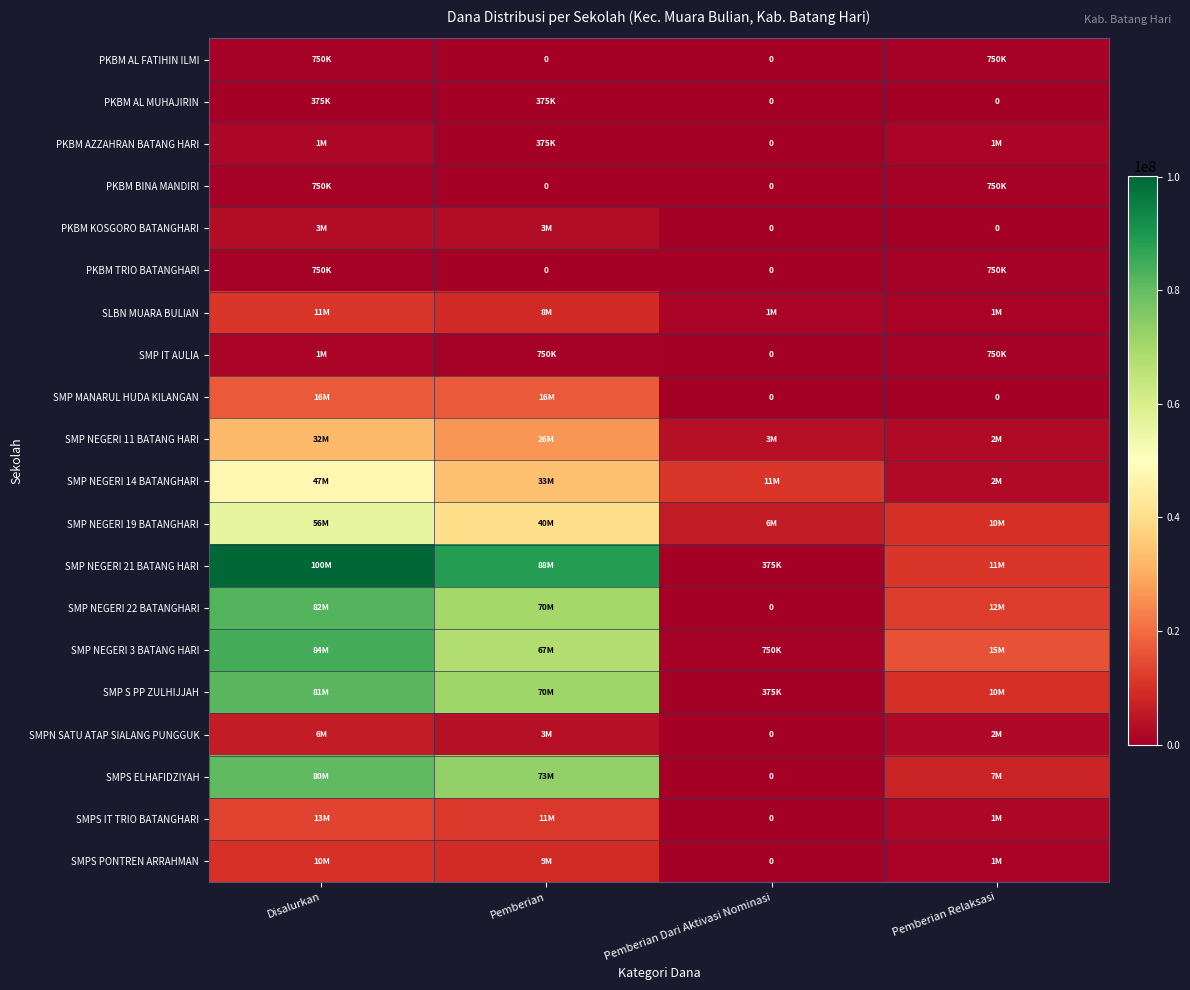

Which series has the largest total across all categories?

SMP NEGERI 21 BATANG HARI